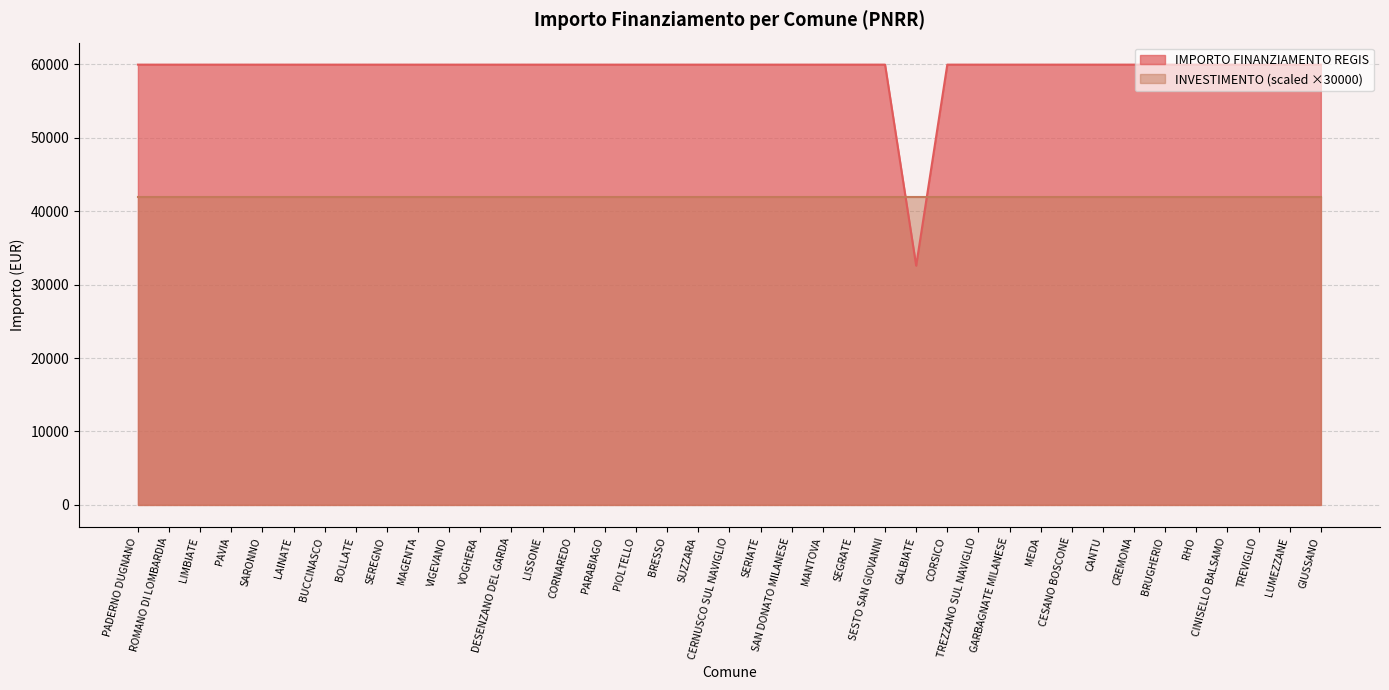

Which category has the lowest value across all series?

GALBIATE